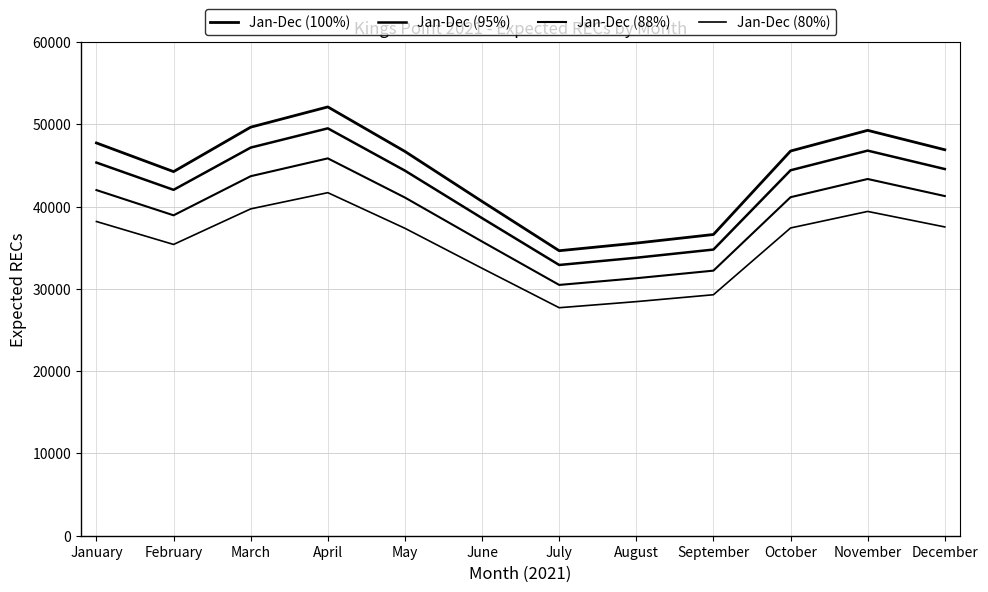

What is the value of the Jan-Dec (88%) point at the 9th from the left?

32214.8